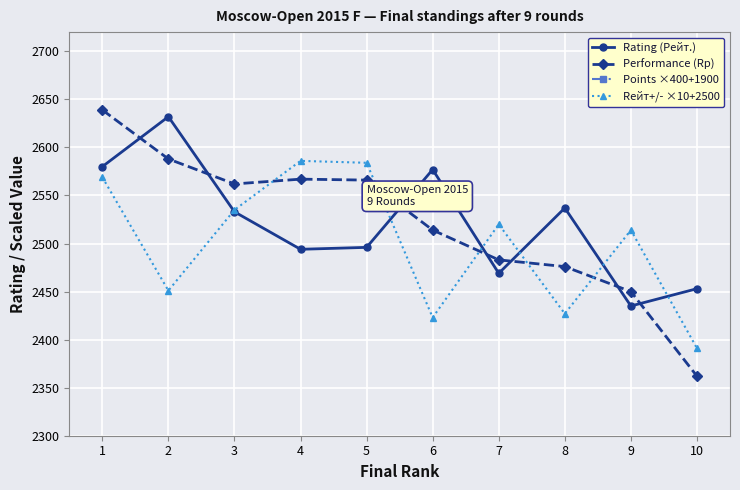

How many data points in Rейт+/- ×10+2500 are less than 2520?

5